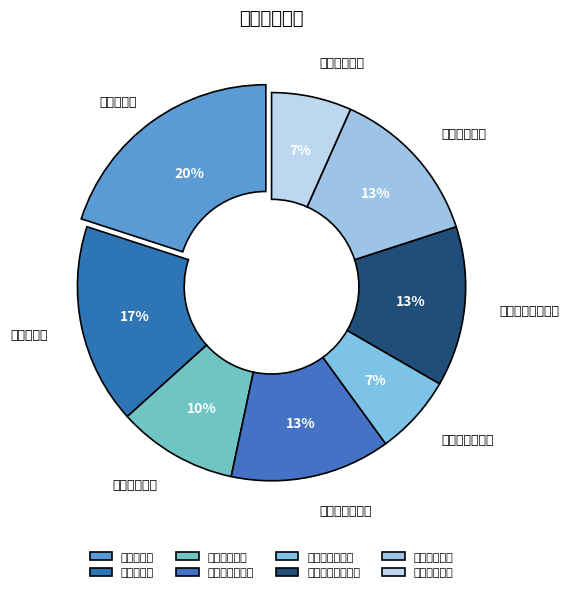

To the nearest percent, what portion does 经营管理岗 represent?

17%